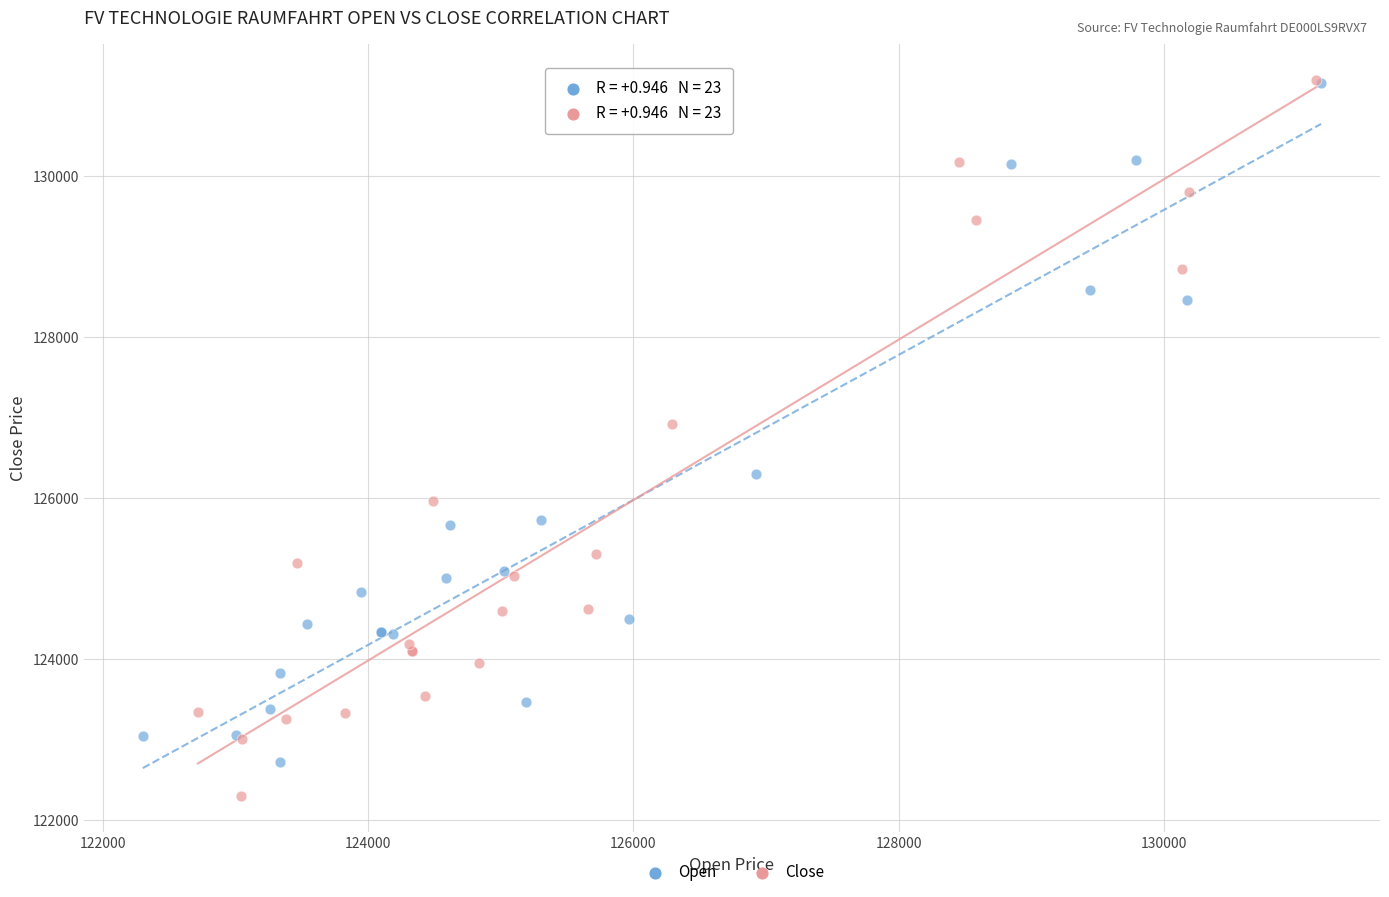

Which series has the largest Y range (max minus min)?

Close